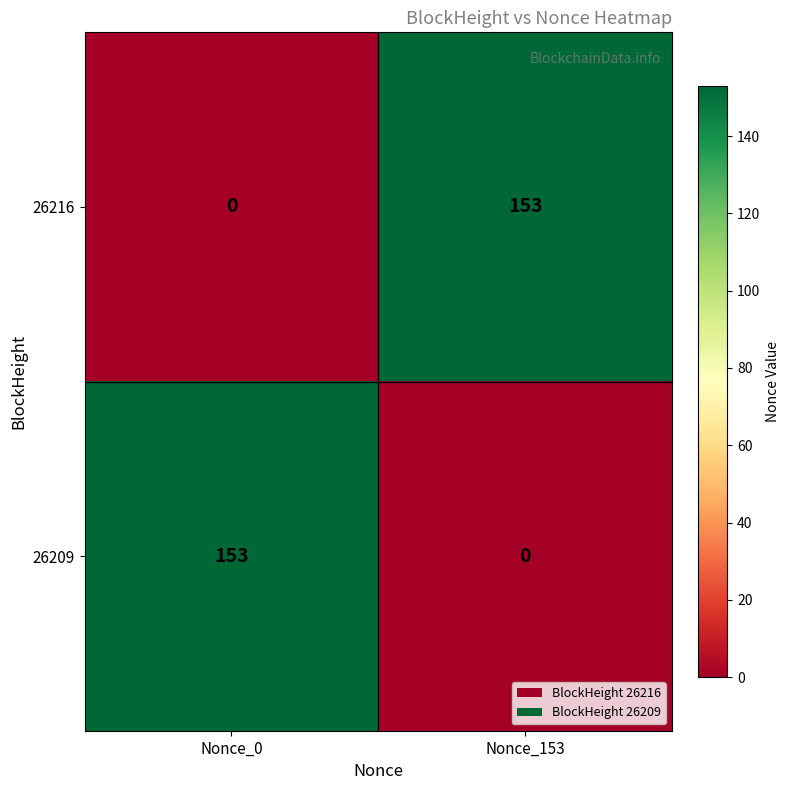

Which category has the highest value in the 26216 series?

Nonce_153